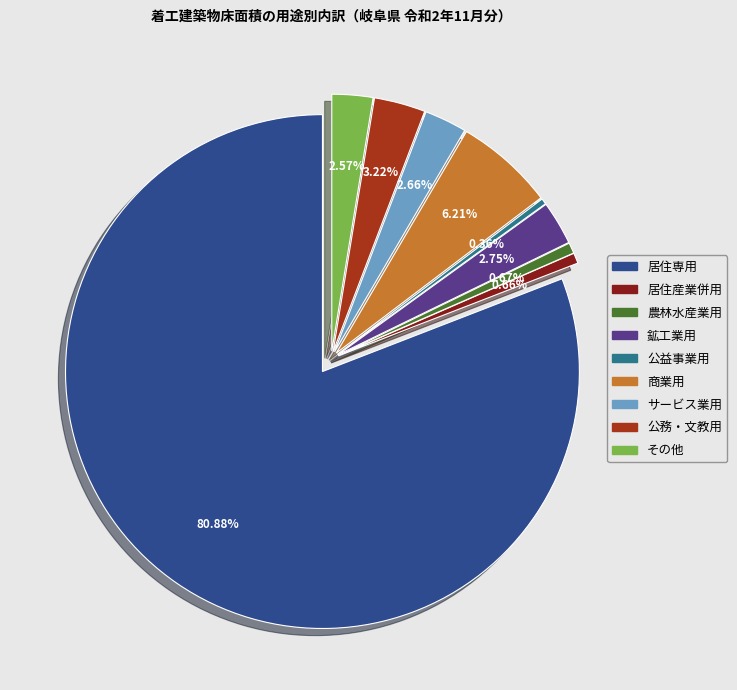

To the nearest percent, what is the combined percentage of 居住産業併用 and 鉱工業用?

3%